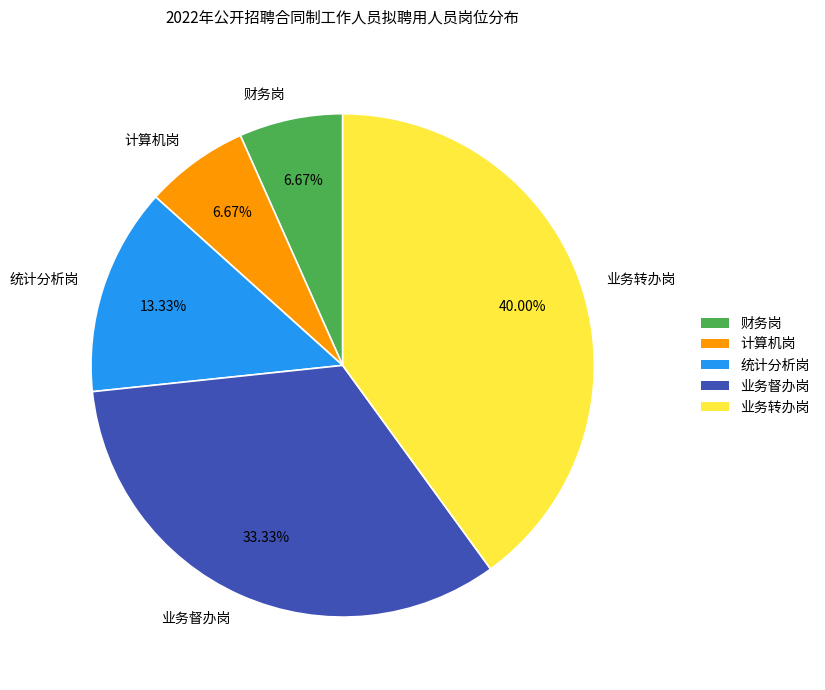

How much of the chart is everything except 计算机岗?

93.3%